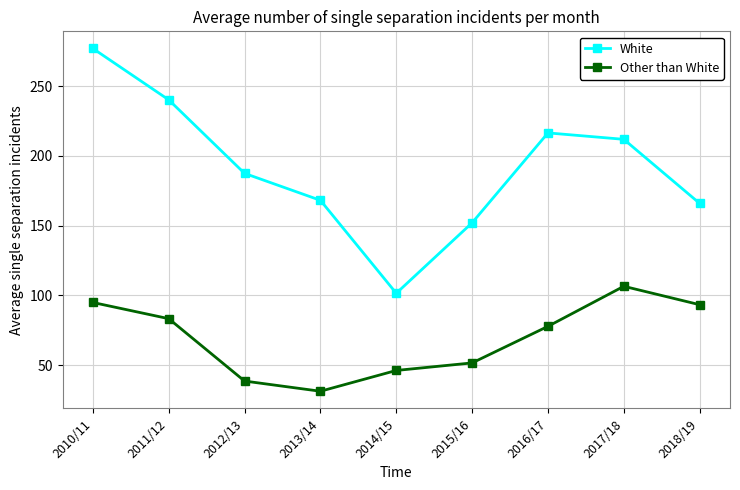

Reading left to right, extract all data points from this chart.

White: 276.9	240.1	187.4	168.1	101.5	152.0	216.4	211.8	165.9
Other than White: 94.9	83.3	38.6	31.3	46.2	51.6	77.8	106.5	93.3